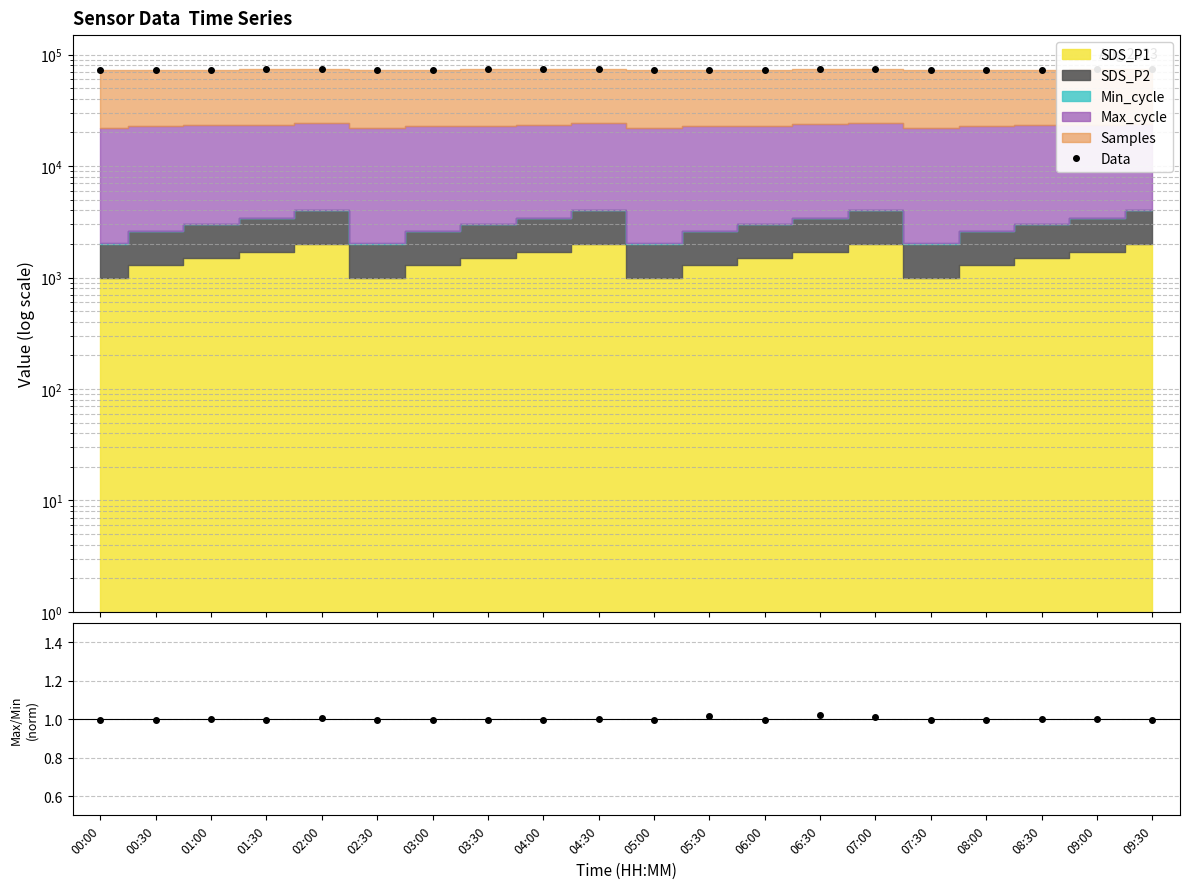

What is the difference between the Data values at 04:00 and 06:30?

462.9